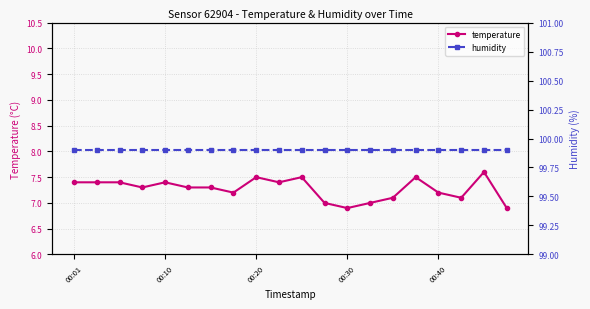

True or false: temperature has more than 1 interior local peaks.

True